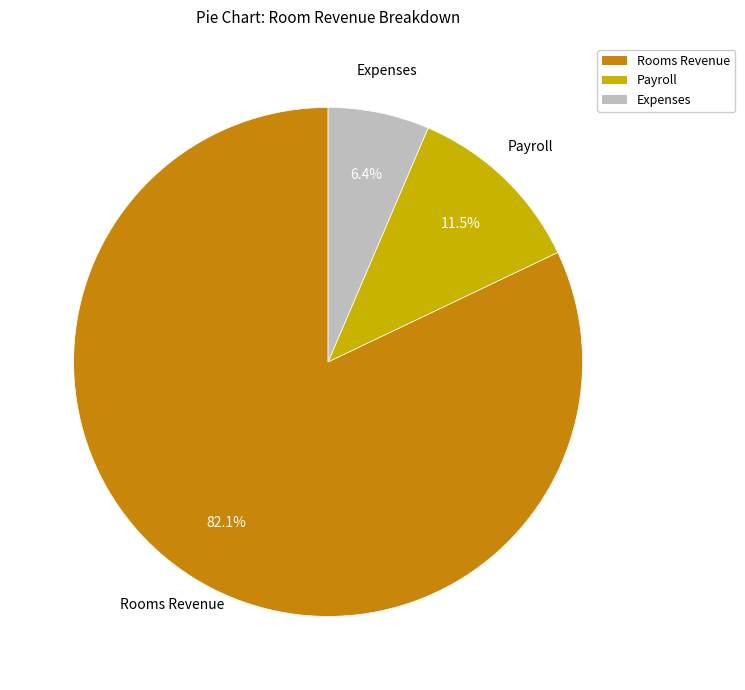

What is the majority slice?

Rooms Revenue